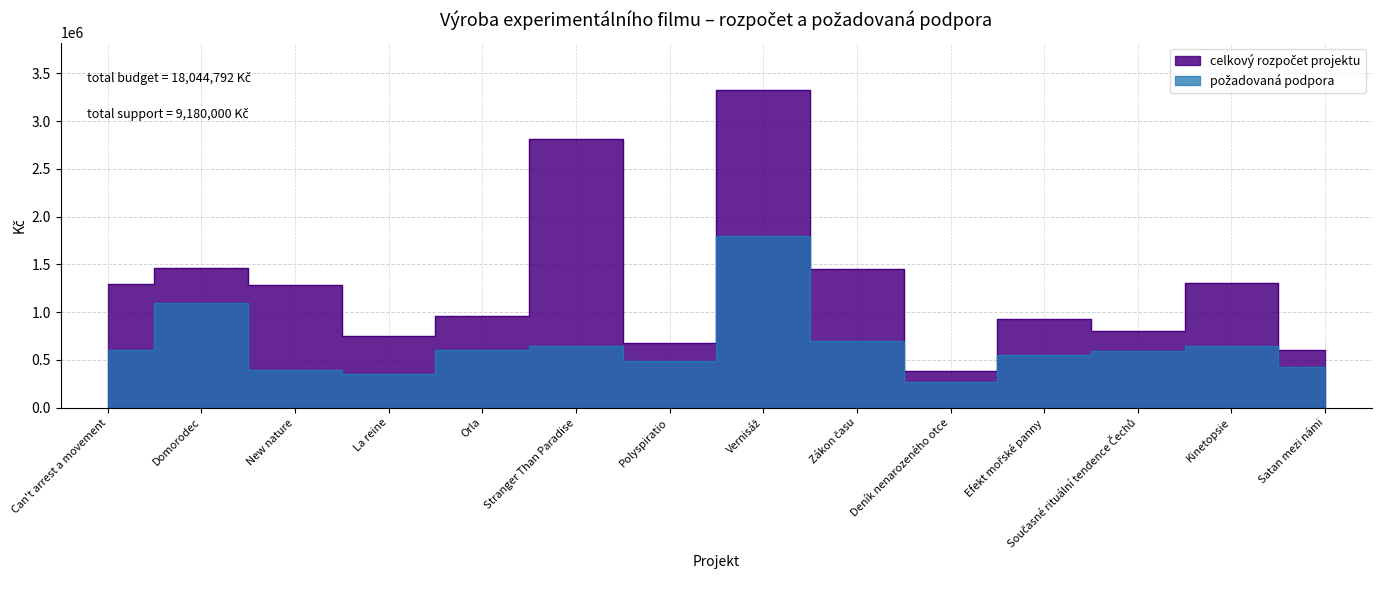

How many interior local peaks does the požadovaná podpora series have?

4